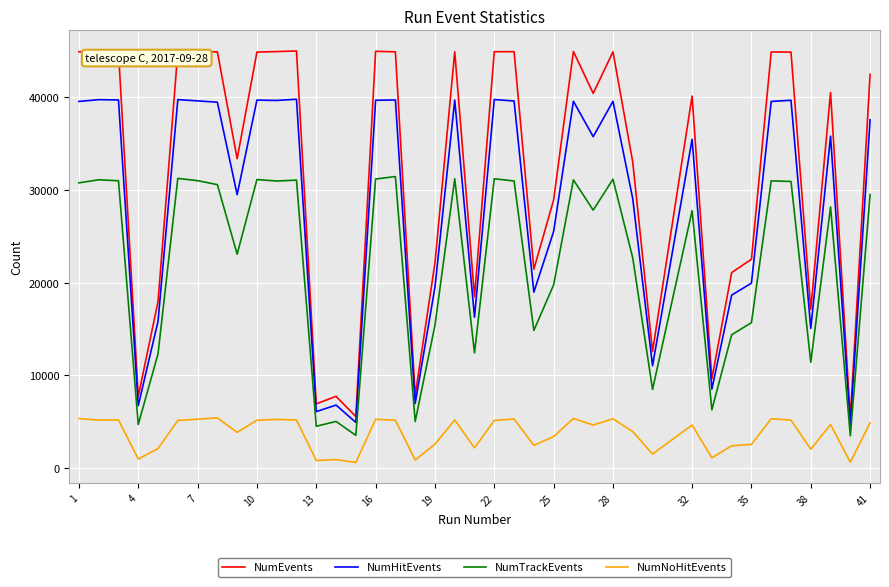

What is the lowest value of the NumTrackEvents series?

3496